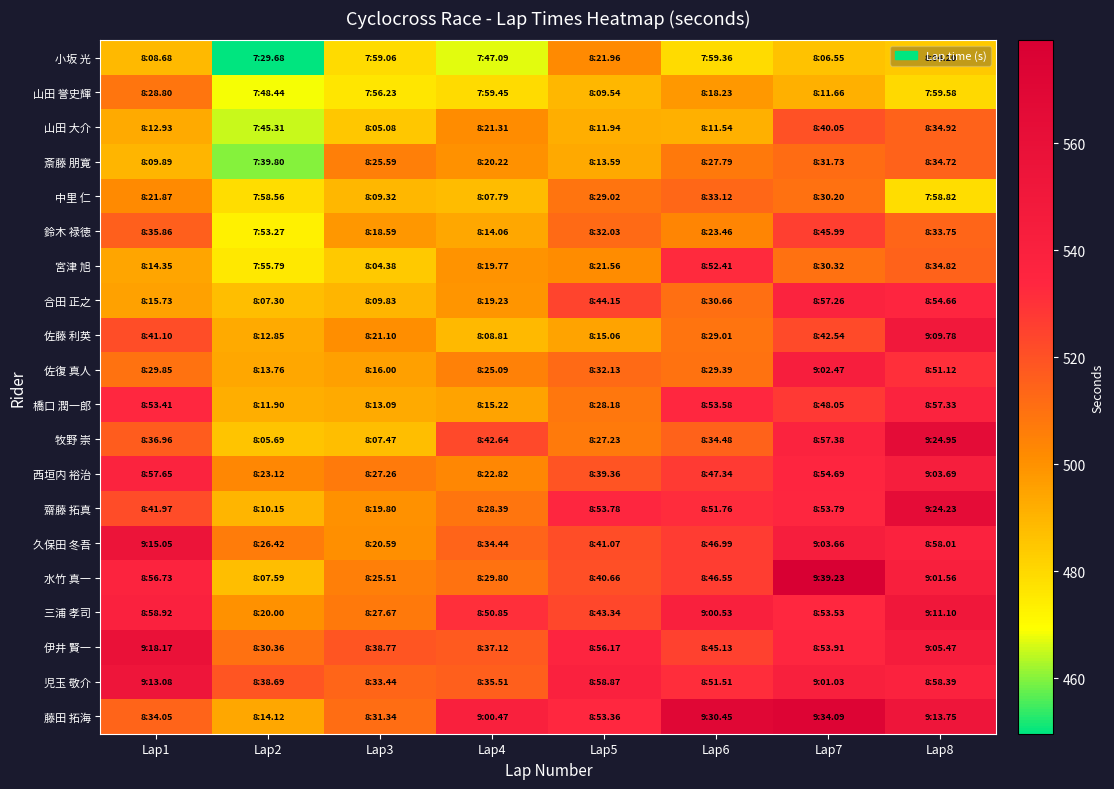

Reading right to left, extract all data points from this chart.

小坂 光: Lap8=484.2	Lap7=486.6	Lap6=479.4	Lap5=502.0	Lap4=467.1	Lap3=479.1	Lap2=449.7	Lap1=488.7
山田 誉史輝: Lap8=479.6	Lap7=491.7	Lap6=498.2	Lap5=489.5	Lap4=479.5	Lap3=476.2	Lap2=468.4	Lap1=508.8
山田 大介: Lap8=514.9	Lap7=520.0	Lap6=491.5	Lap5=491.9	Lap4=501.3	Lap3=485.1	Lap2=465.3	Lap1=492.9
斎藤 朋寛: Lap8=514.7	Lap7=511.7	Lap6=507.8	Lap5=493.6	Lap4=500.2	Lap3=505.6	Lap2=459.8	Lap1=489.9
中里 仁: Lap8=478.8	Lap7=510.2	Lap6=513.1	Lap5=509.0	Lap4=487.8	Lap3=489.3	Lap2=478.6	Lap1=501.9
鈴木 禄徳: Lap8=513.7	Lap7=526.0	Lap6=503.5	Lap5=512.0	Lap4=494.1	Lap3=498.6	Lap2=473.3	Lap1=515.9
宮津 旭: Lap8=514.8	Lap7=510.3	Lap6=532.4	Lap5=501.6	Lap4=499.8	Lap3=484.4	Lap2=475.8	Lap1=494.4
合田 正之: Lap8=534.7	Lap7=537.3	Lap6=510.7	Lap5=524.2	Lap4=499.2	Lap3=489.8	Lap2=487.3	Lap1=495.7
佐藤 利英: Lap8=549.8	Lap7=522.5	Lap6=509.0	Lap5=495.1	Lap4=488.8	Lap3=501.1	Lap2=492.9	Lap1=521.1
佐復 真人: Lap8=531.1	Lap7=542.5	Lap6=509.4	Lap5=512.1	Lap4=505.1	Lap3=496.0	Lap2=493.8	Lap1=509.9
橋口 潤一郎: Lap8=537.3	Lap7=528.1	Lap6=533.6	Lap5=508.2	Lap4=495.2	Lap3=493.1	Lap2=491.9	Lap1=533.4
牧野 崇: Lap8=565.0	Lap7=537.4	Lap6=514.5	Lap5=507.2	Lap4=522.6	Lap3=487.5	Lap2=485.7	Lap1=517.0
西垣内 裕治: Lap8=543.7	Lap7=534.7	Lap6=527.3	Lap5=519.4	Lap4=502.8	Lap3=507.3	Lap2=503.1	Lap1=537.6
齋藤 拓真: Lap8=564.2	Lap7=533.8	Lap6=531.8	Lap5=533.8	Lap4=508.4	Lap3=499.8	Lap2=490.2	Lap1=522.0
久保田 冬吾: Lap8=538.0	Lap7=543.7	Lap6=527.0	Lap5=521.1	Lap4=514.4	Lap3=500.6	Lap2=506.4	Lap1=555.1
水竹 真一: Lap8=541.6	Lap7=579.2	Lap6=526.6	Lap5=520.7	Lap4=509.8	Lap3=505.5	Lap2=487.6	Lap1=536.7
三浦 孝司: Lap8=551.1	Lap7=533.5	Lap6=540.5	Lap5=523.3	Lap4=530.9	Lap3=507.7	Lap2=500.0	Lap1=538.9
伊井 賢一: Lap8=545.5	Lap7=533.9	Lap6=525.1	Lap5=536.2	Lap4=517.1	Lap3=518.8	Lap2=510.4	Lap1=558.2
児玉 敬介: Lap8=538.4	Lap7=541.0	Lap6=531.5	Lap5=538.9	Lap4=515.5	Lap3=513.4	Lap2=518.7	Lap1=553.1
藤田 拓海: Lap8=553.8	Lap7=574.1	Lap6=570.4	Lap5=533.4	Lap4=540.5	Lap3=511.3	Lap2=494.1	Lap1=514.0